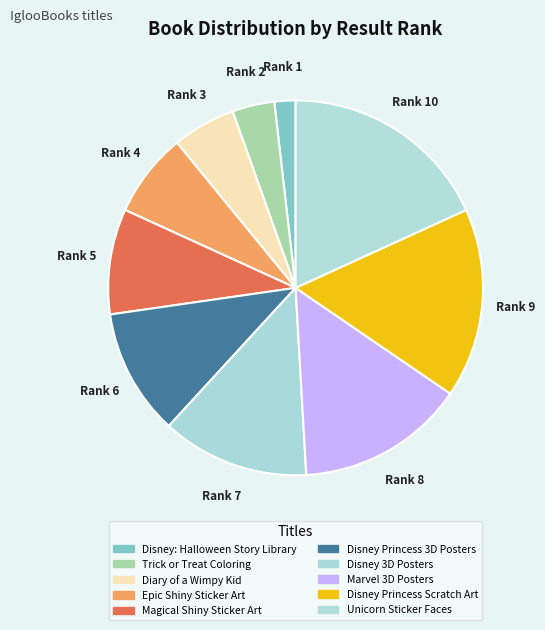

Is Disney Princess Scratch Art the majority of the pie?

No